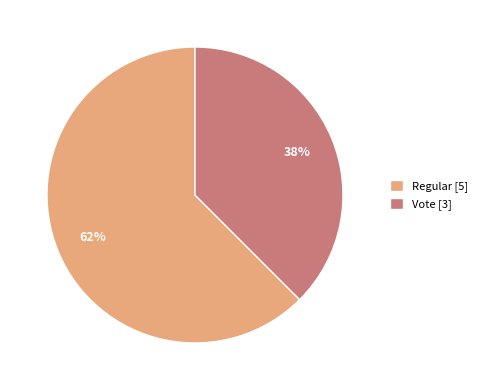

Which category has the smallest portion of the pie?

Vote